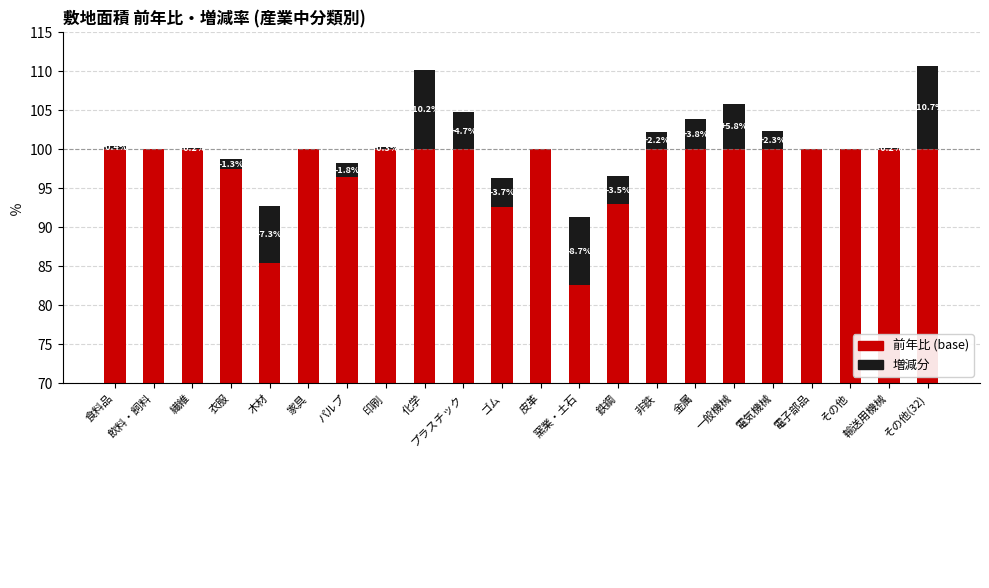

Is the value of 増加分 at 化学 greater than the value of 前年比 (基準部分) at その他(32)?

No